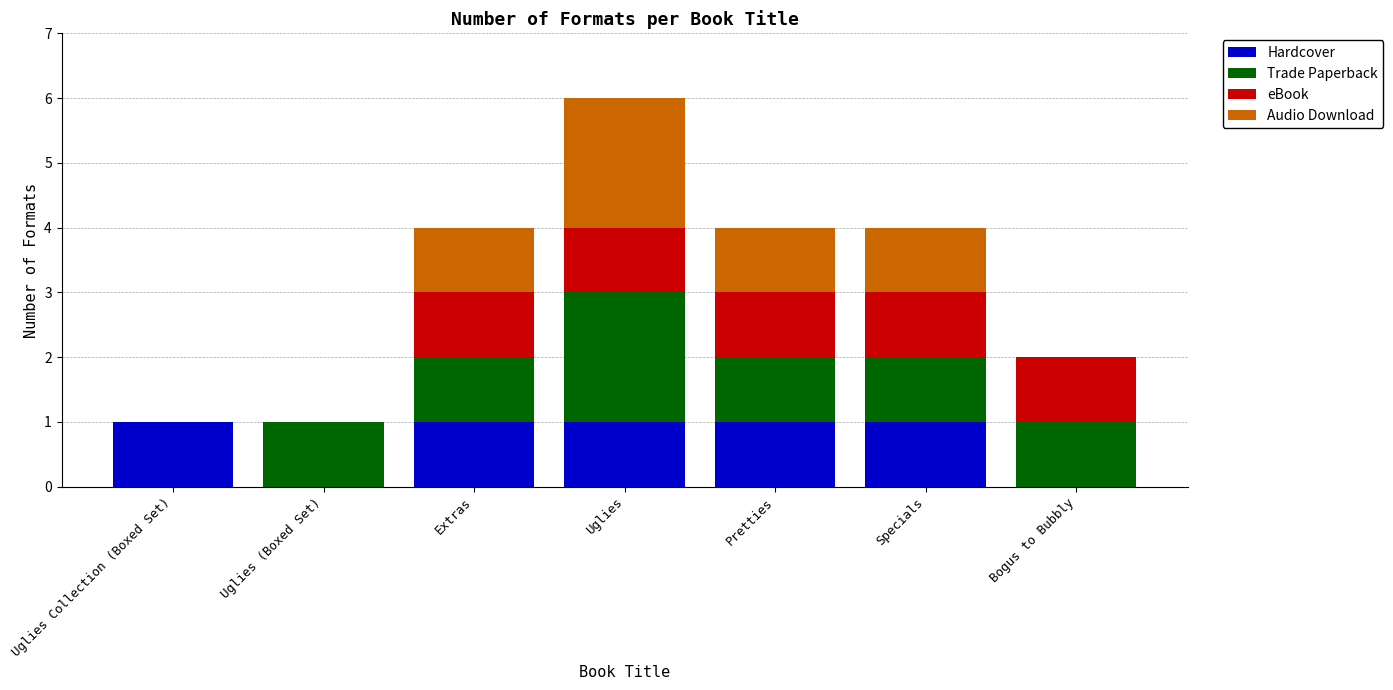

The value of Hardcover at Specials is 0. True or false?

False